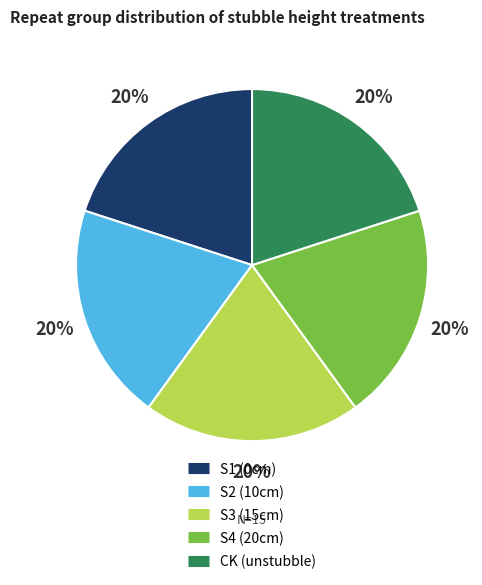

To the nearest percent, what percentage of the pie is CK (unstubble)?

20%